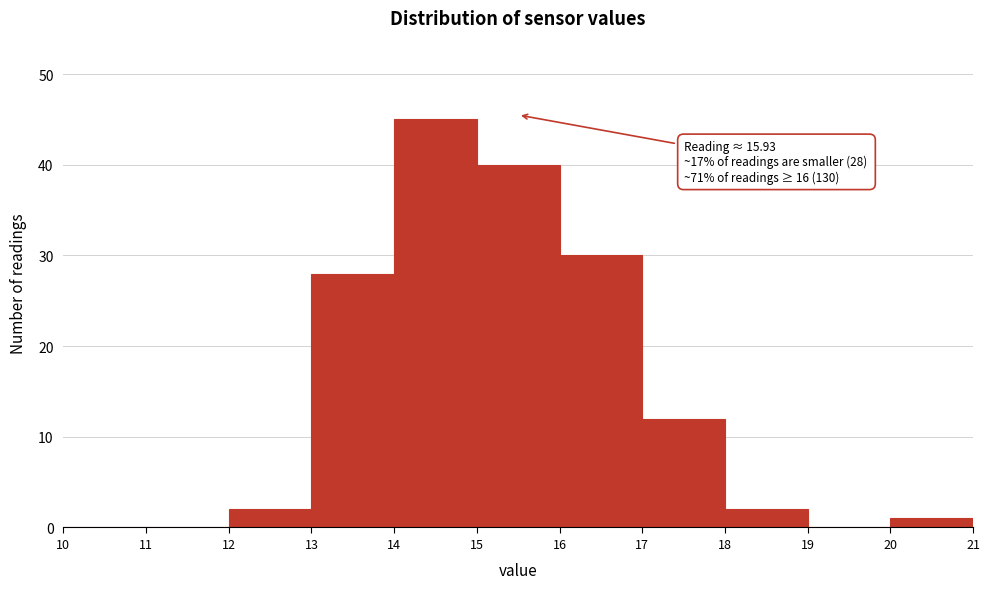

Over which range of the x-axis is the bar tallest?

14 to 15